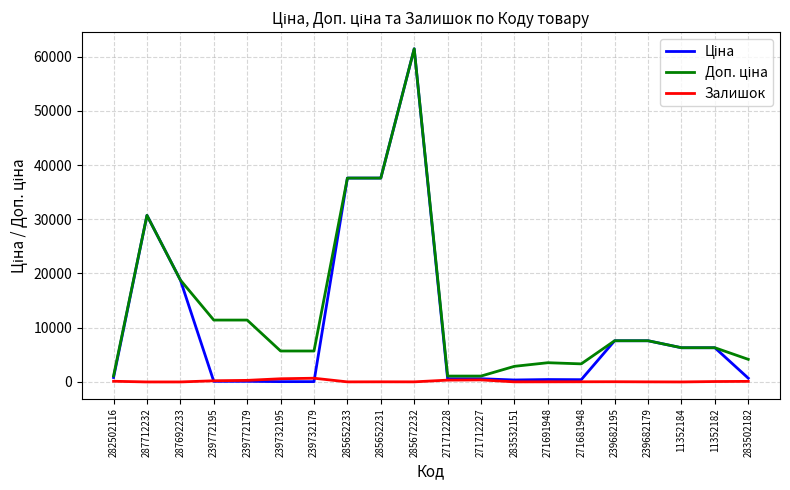

The Залишок series shows 22.0 at 271691948. True or false?

True